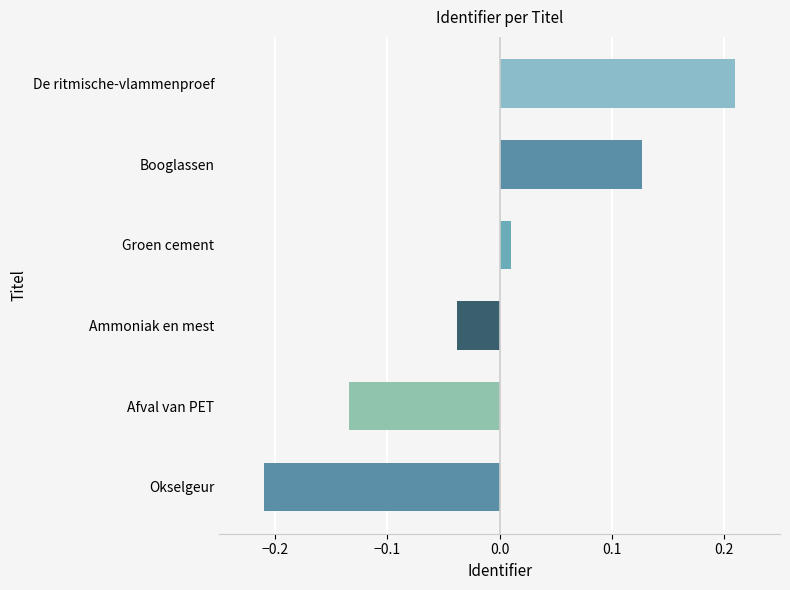

Which label corresponds to the largest value in the chart?

De ritmische-vlammenproef